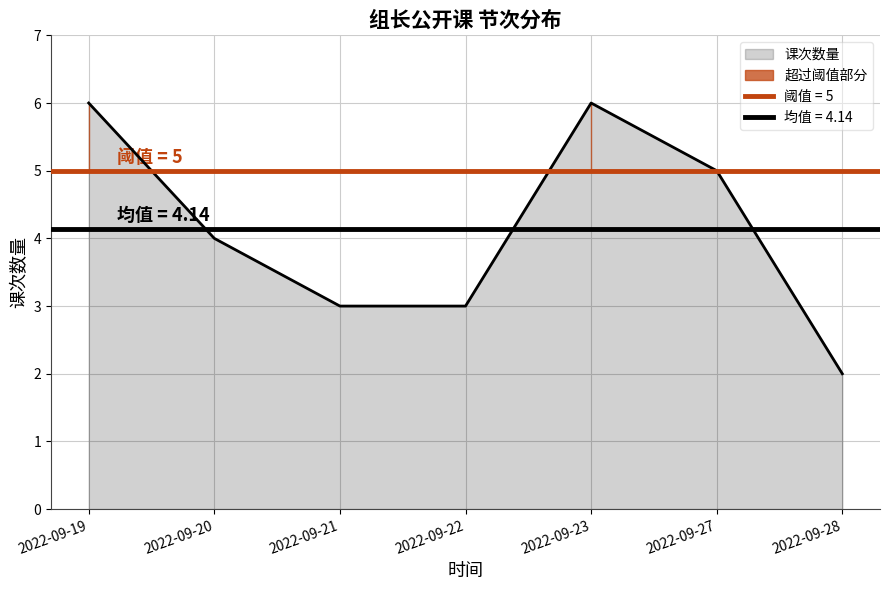

The chart shows a value of 3 at 2022-09-22. True or false?

True